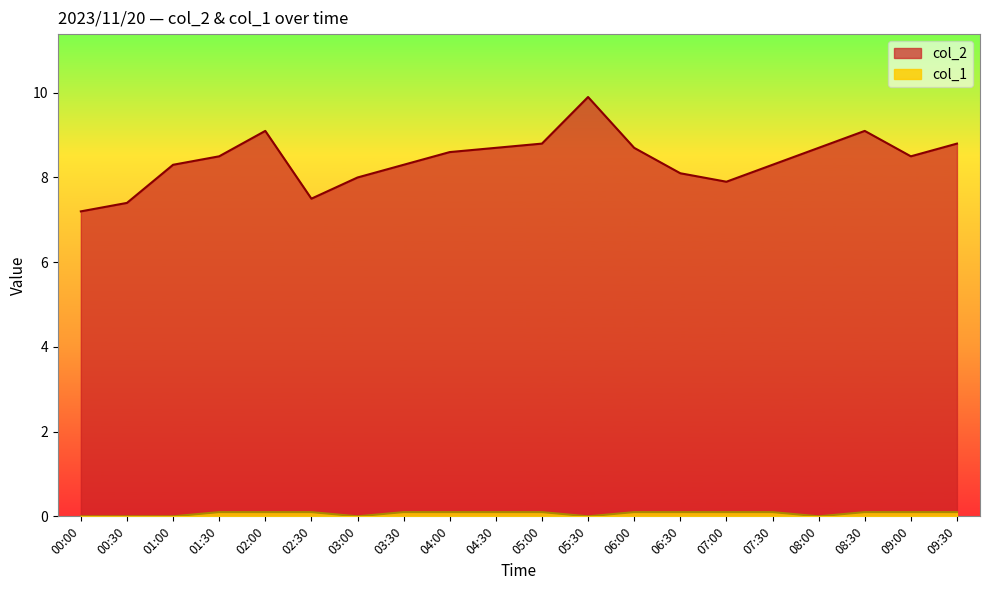

True or false: col_2 has more than 1 interior local peaks.

True